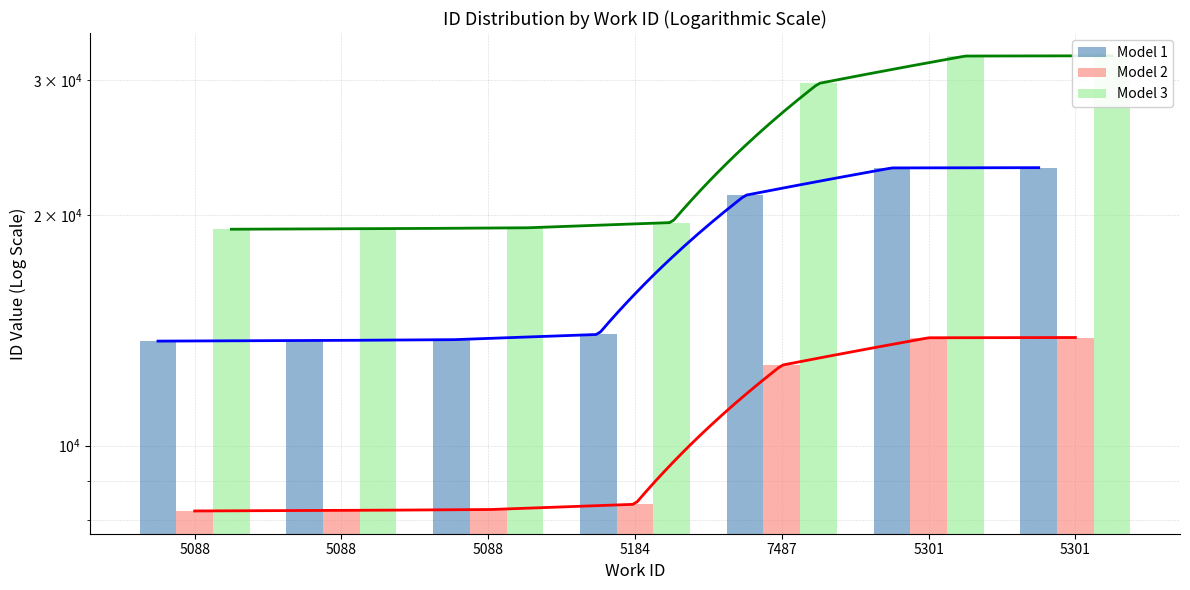

What is the difference between the second highest and second lowest values in the Model 3 series?

13069.0